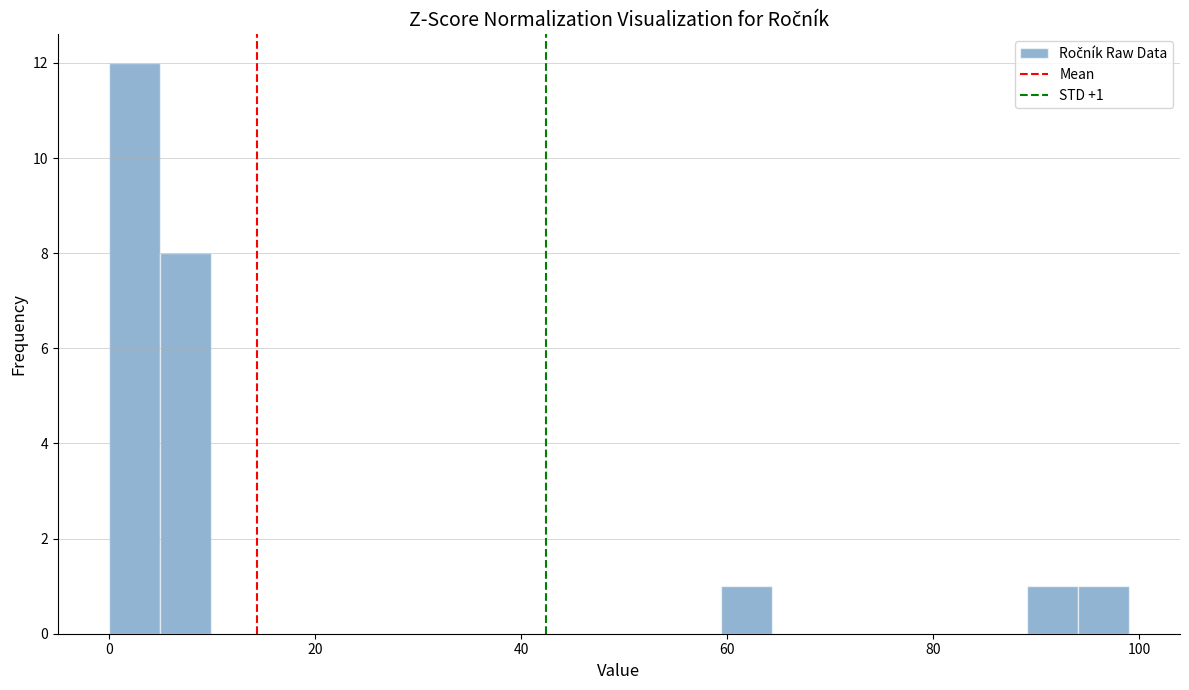

Read against the x-axis, roughly where is the centre of the tallest bar?

2